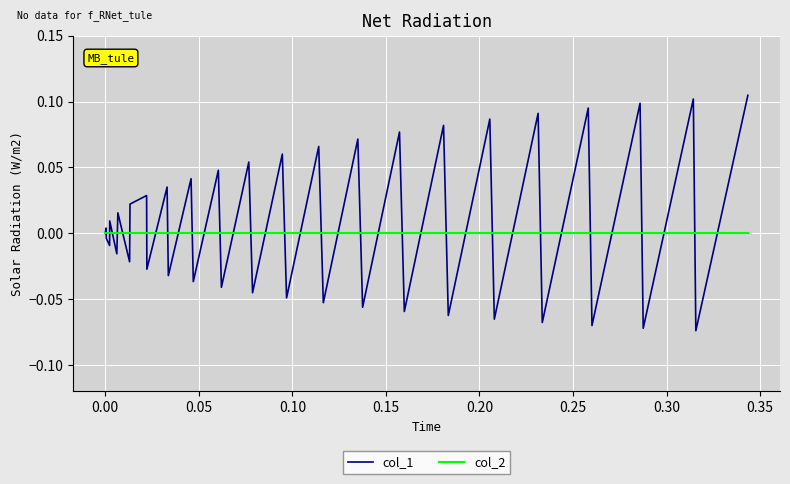

Does the chart have visible grid lines?

Yes